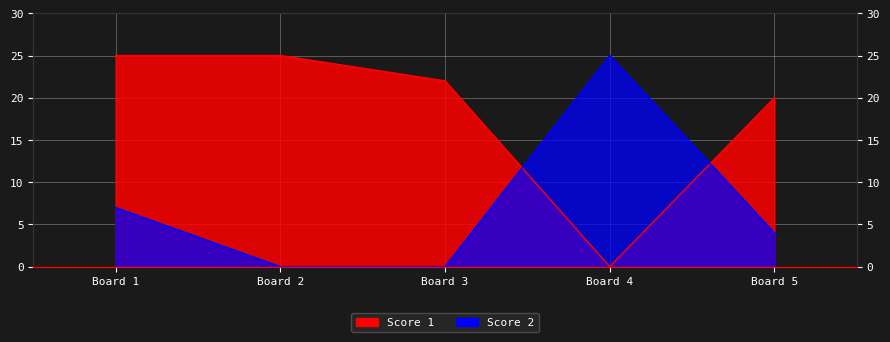

Where does the Score 2 series first go above 4?

1